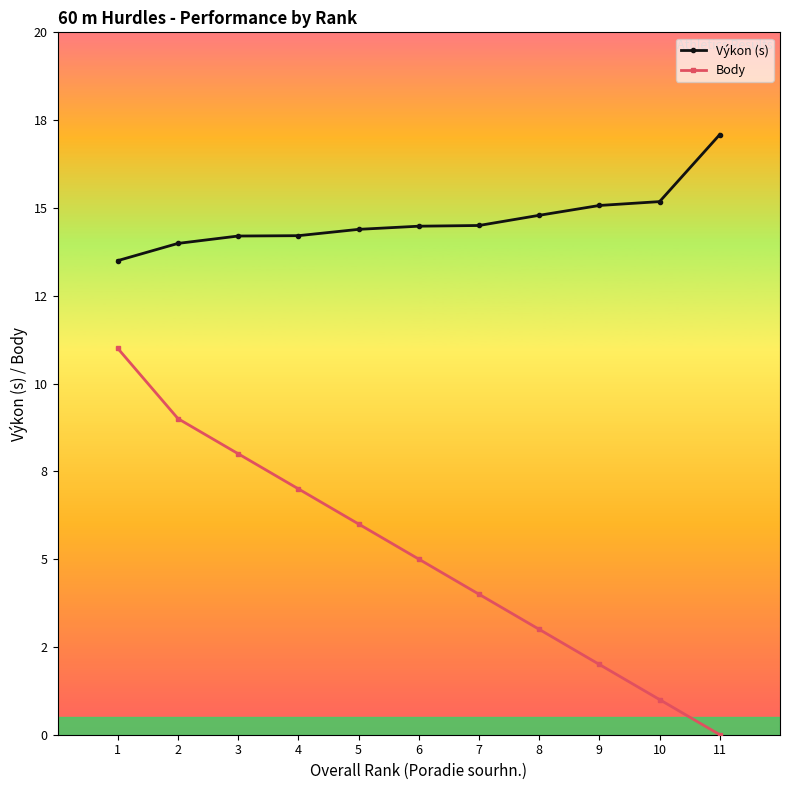

Which series changed the most between 6 and 10?

Body